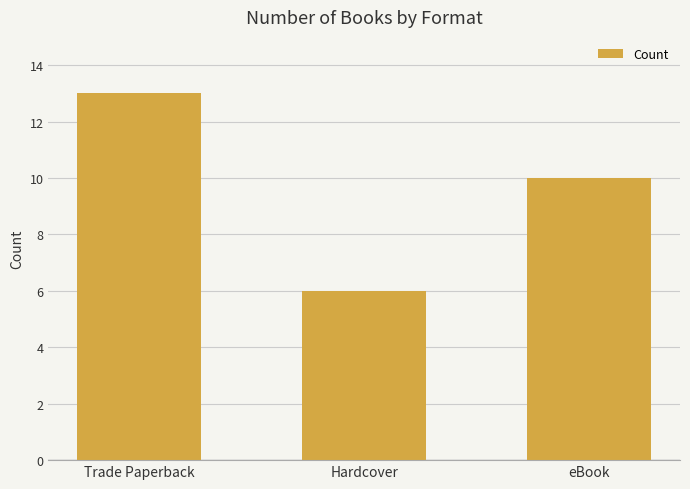

How many bars are there in total?

3